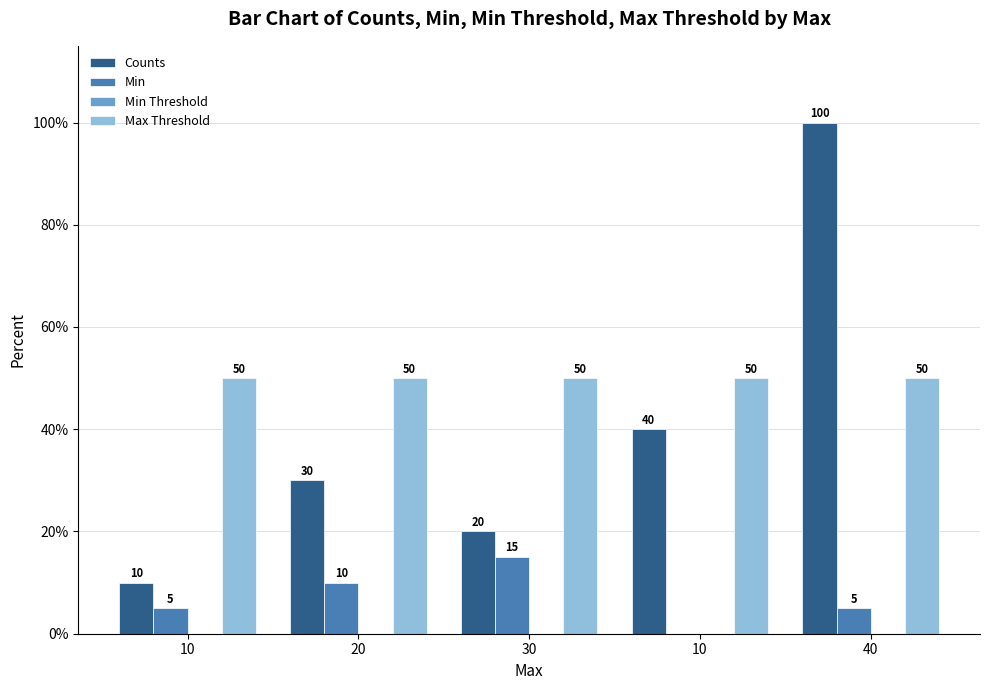

Reading left to right, extract all data points from this chart.

Counts: 10=10	20=30	30=20	10=40	40=100
Min: 10=5	20=10	30=15	10=0	40=5
Min Threshold: 10=0	20=0	30=0	10=0	40=0
Max Threshold: 10=50	20=50	30=50	10=50	40=50